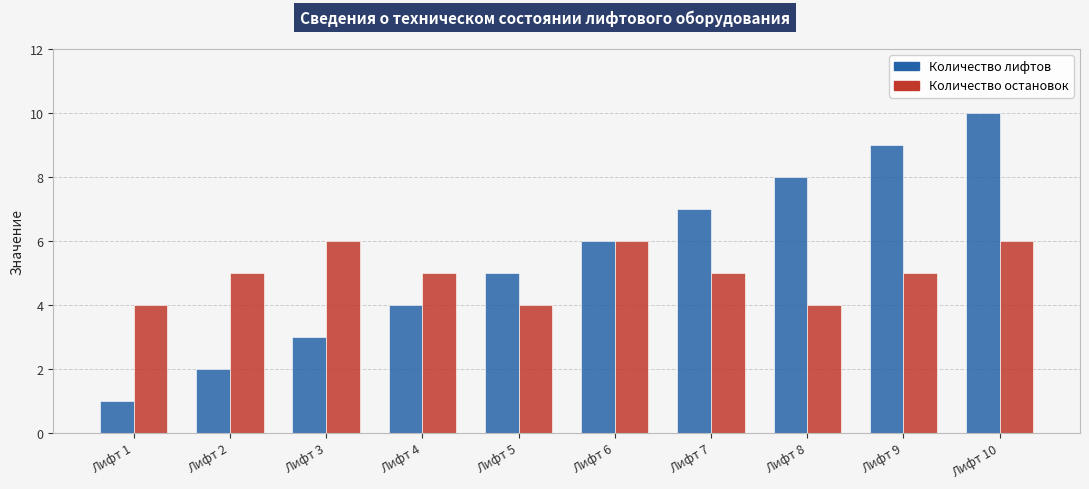

What is the total value across all series at Лифт 2?

7